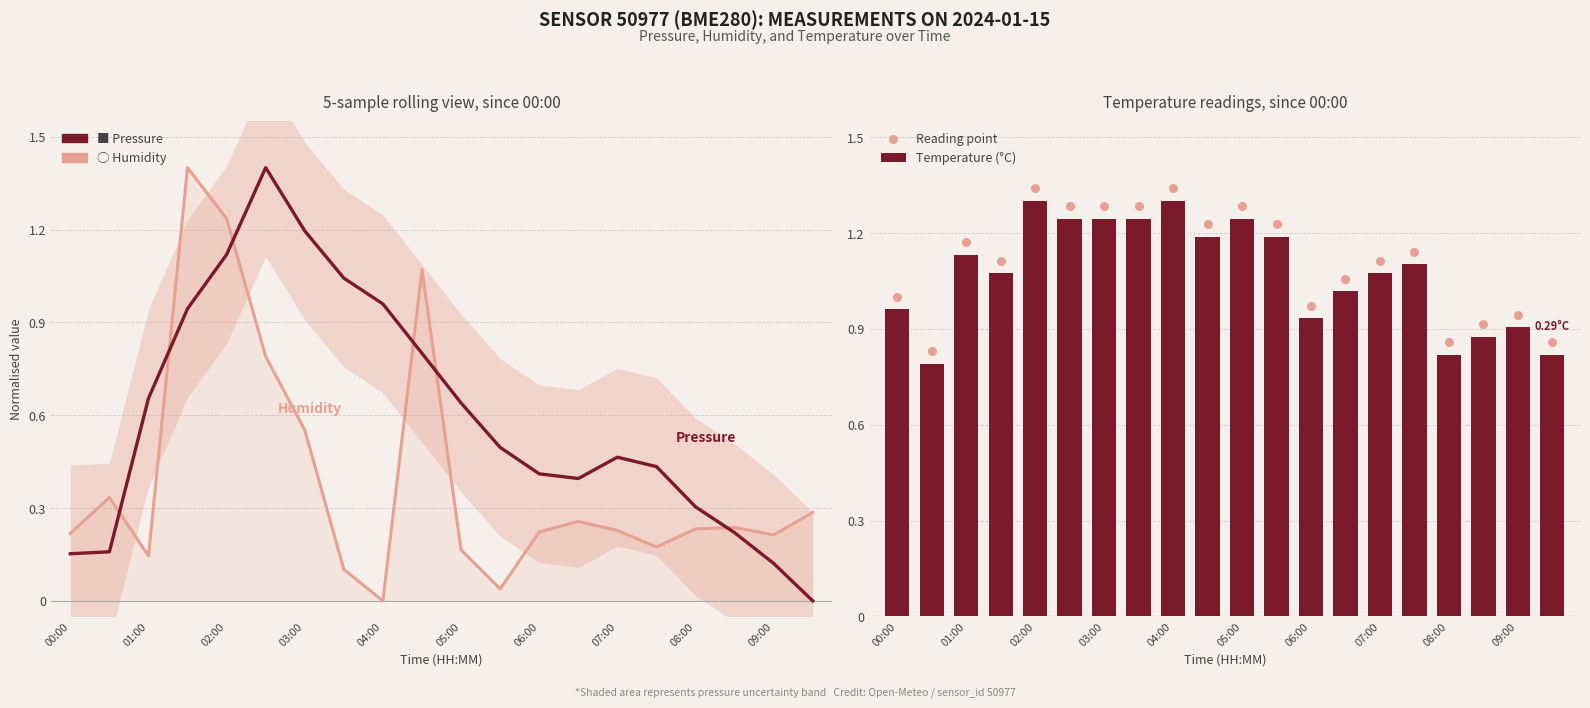

What is the total value across all series at 07:00?

2.9